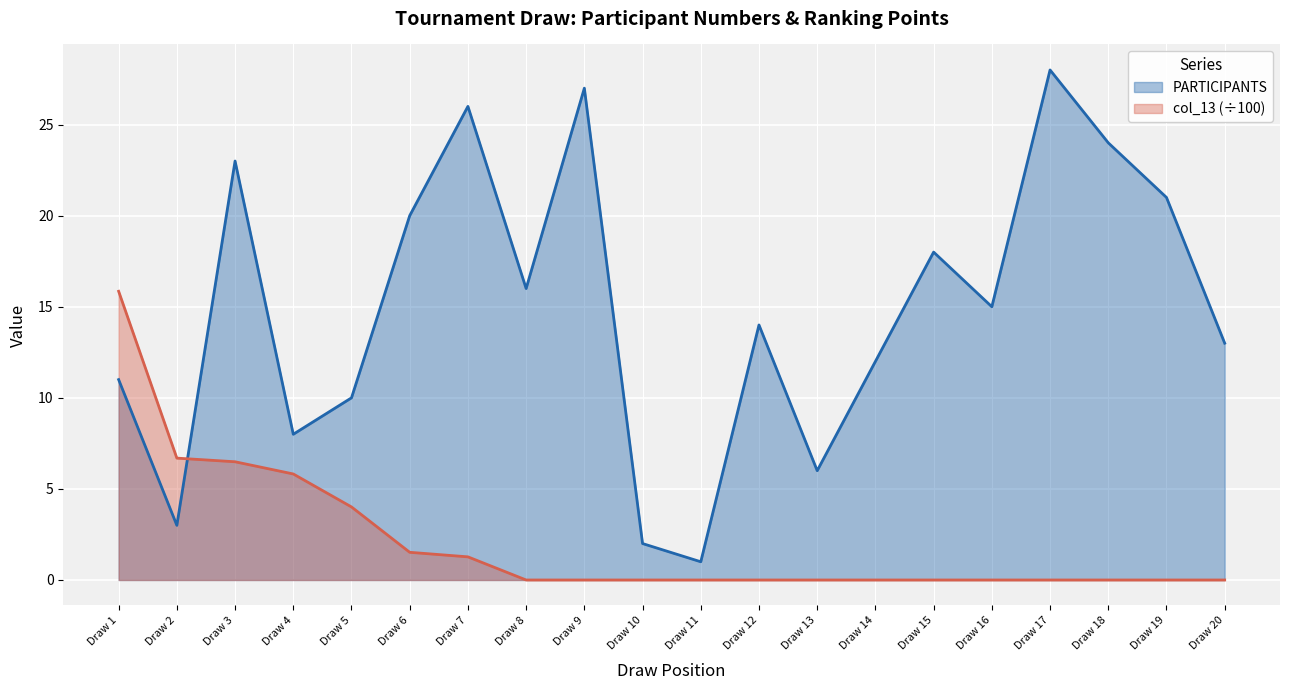

What is the lowest value of the PARTICIPANTS series?

1.0